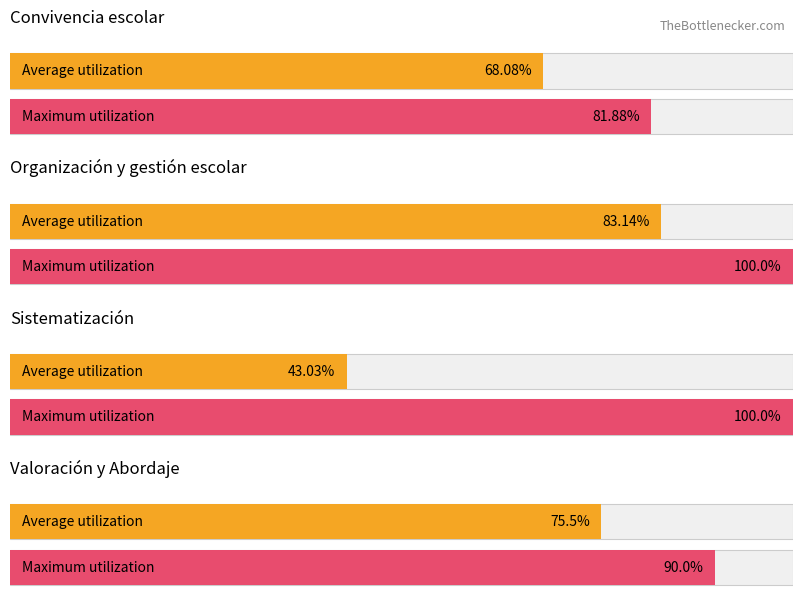

What is the label of the 4th bar from the right?

Convivencia escolar